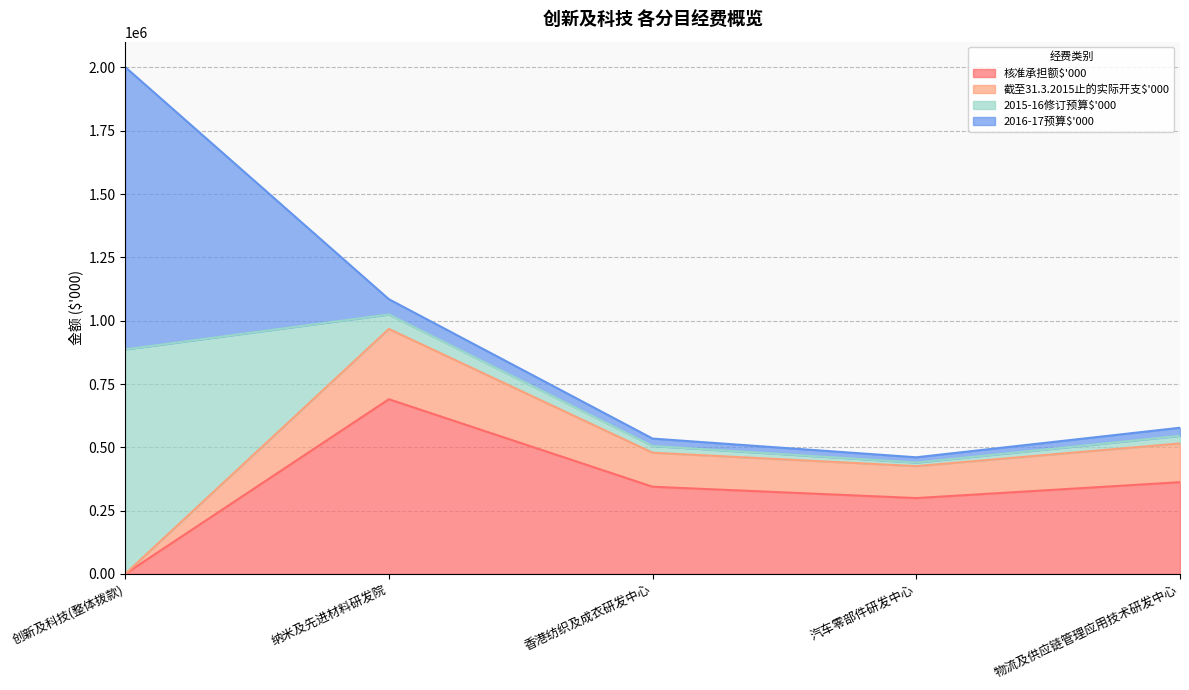

Rank the categories by 截至31.3.2015止的实际开支$'000 value from highest to lowest.

纳米及先进材料研发院, 物流及供应链管理应用技术研发中心, 香港纺织及成衣研发中心, 汽车零部件研发中心, 创新及科技(整体拨款)